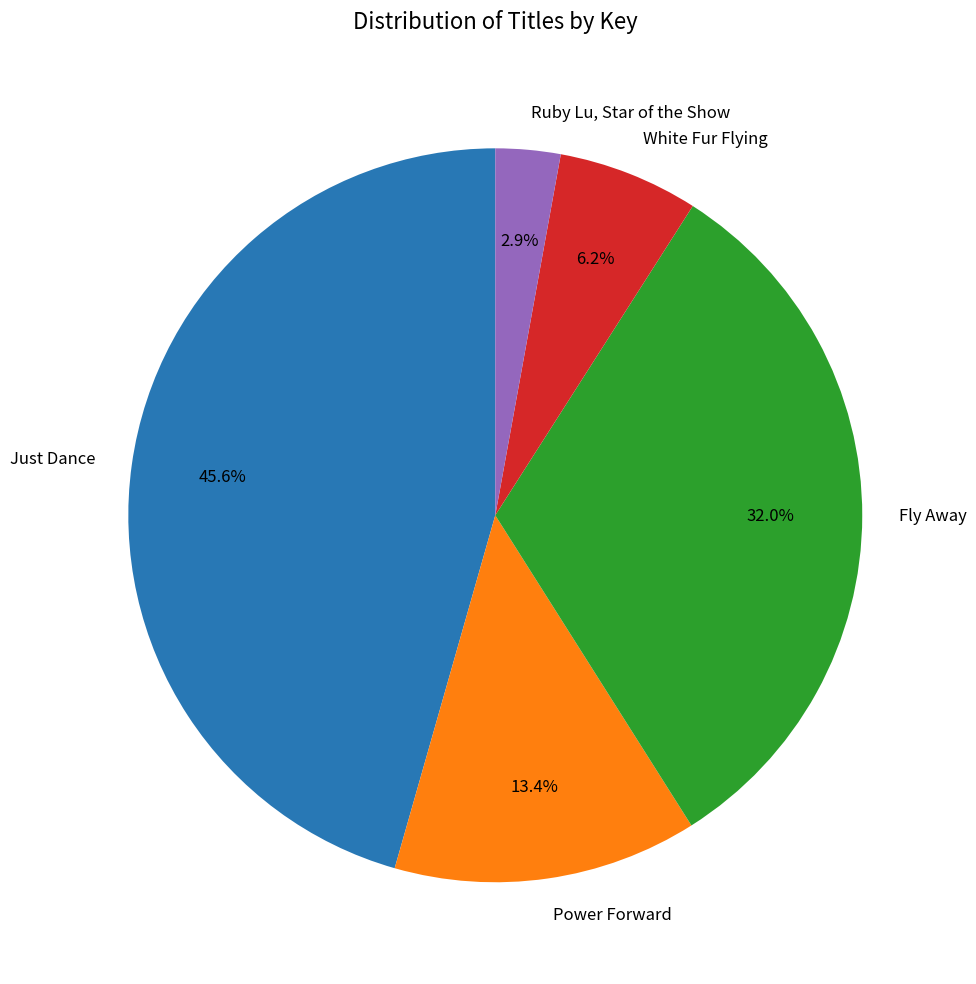

To the nearest percent, what is the combined percentage of Power Forward and Just Dance?

59%